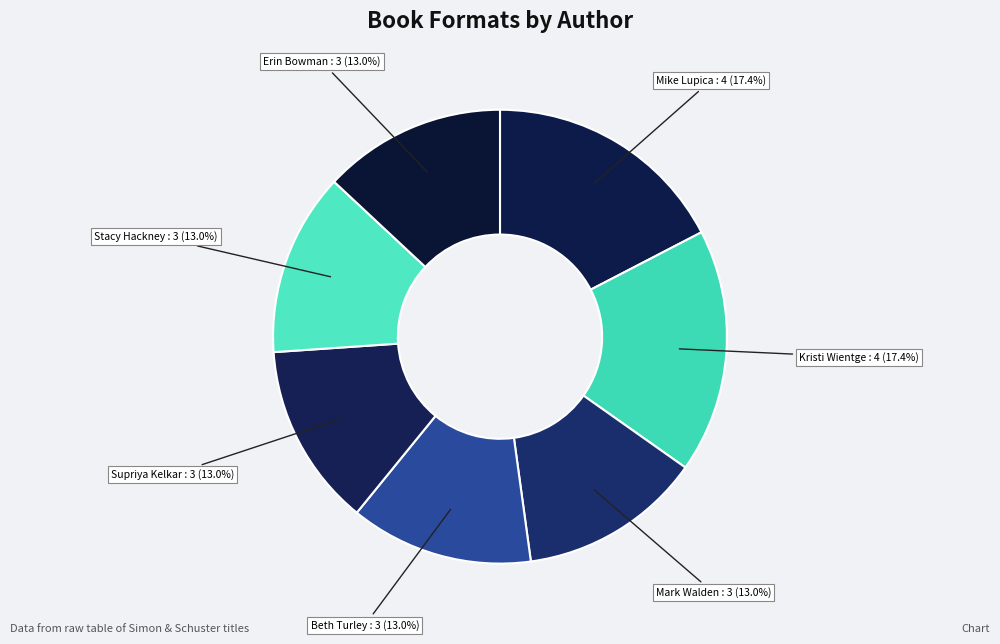

Count the number of slices in the pie.

7